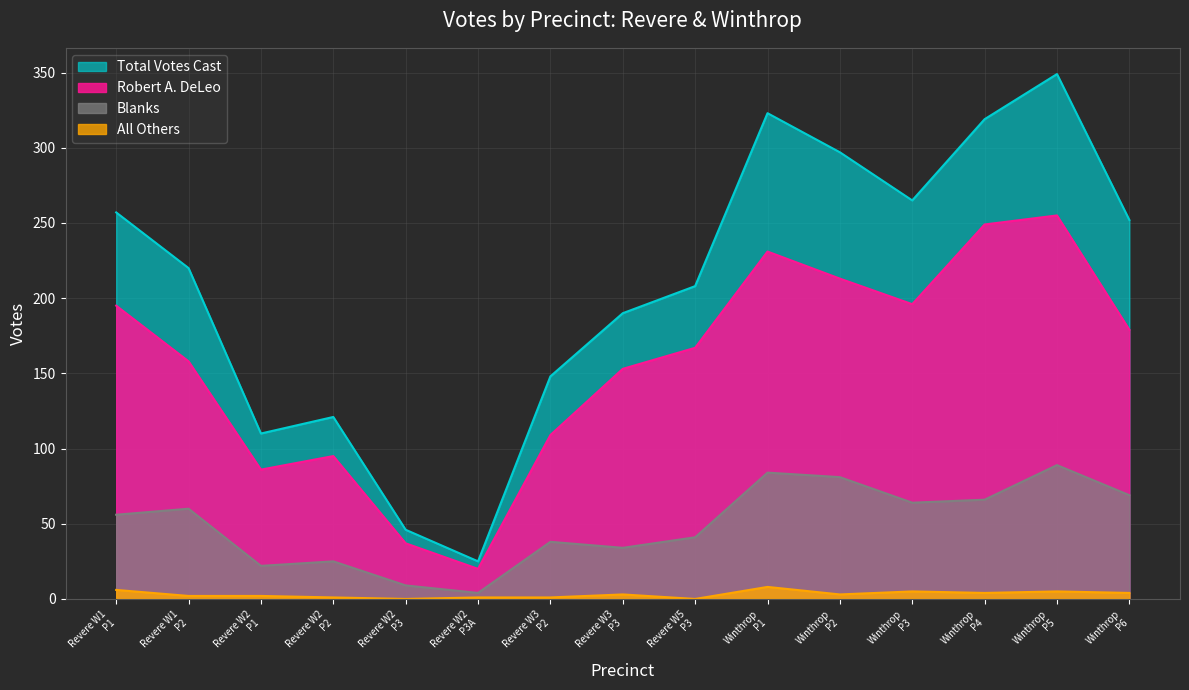

Which series has the widest spread of values?

Total Votes Cast